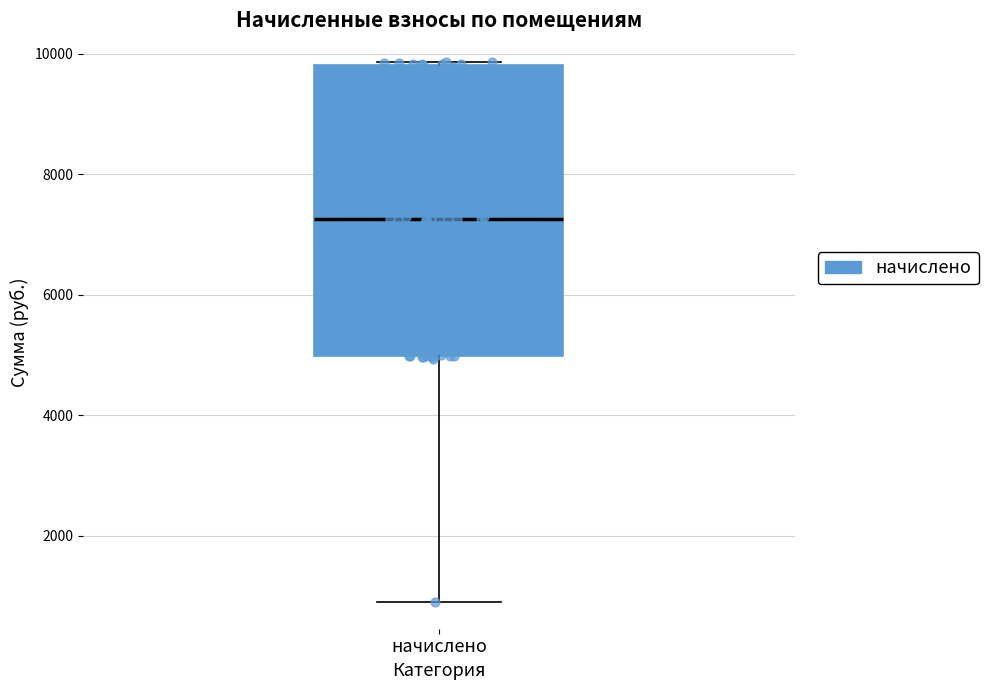

Where does the median line of the box for начислено sit on the y-axis? The values are not printed on the chart, so give them approximately, as read against the axis.

7200